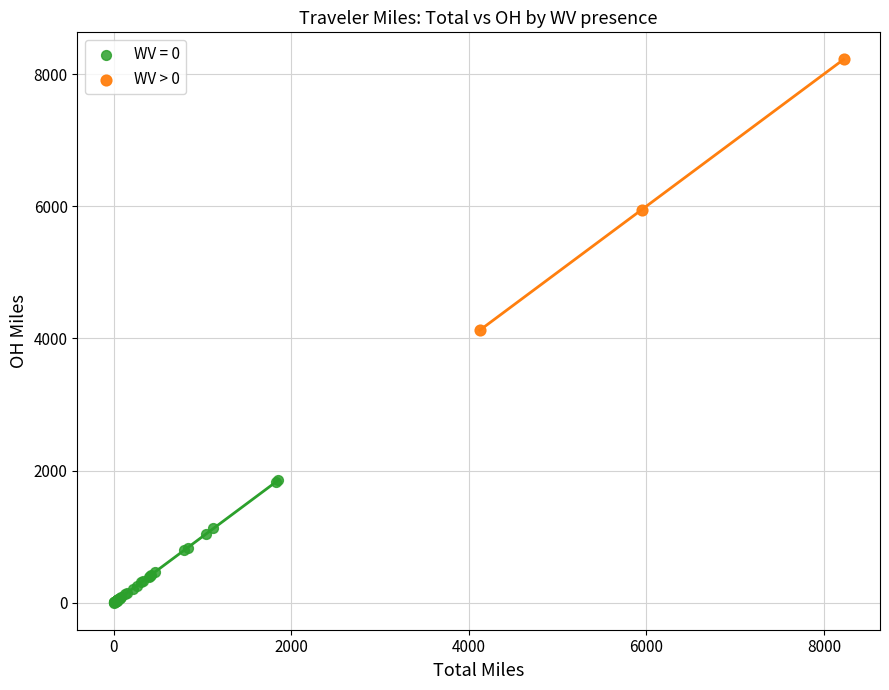

Which series has the largest Y range (max minus min)?

WV > 0